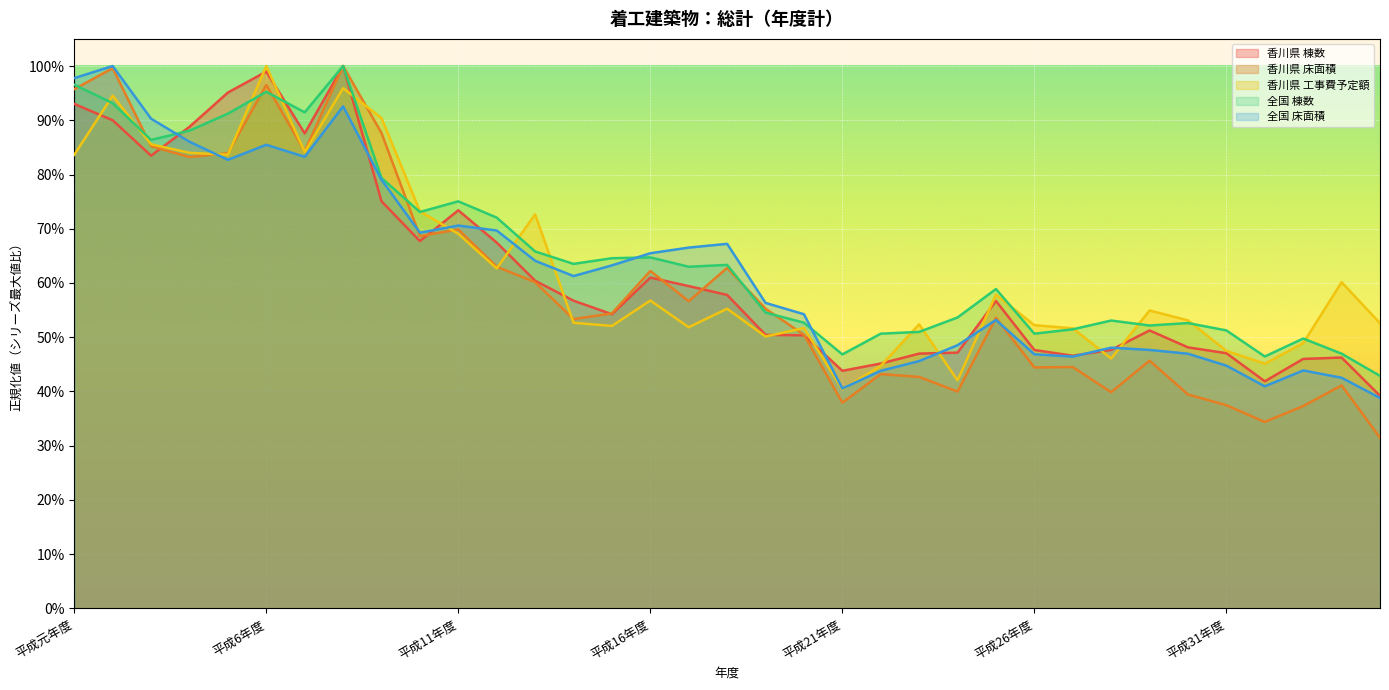

Count the number of data series in this chart.

5